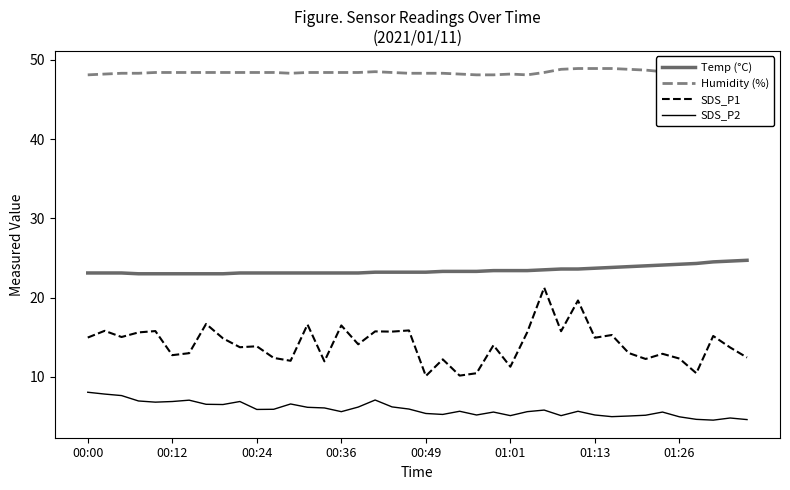

True or false: SDS_P2 has a value of 2.2 at 01:01.

False